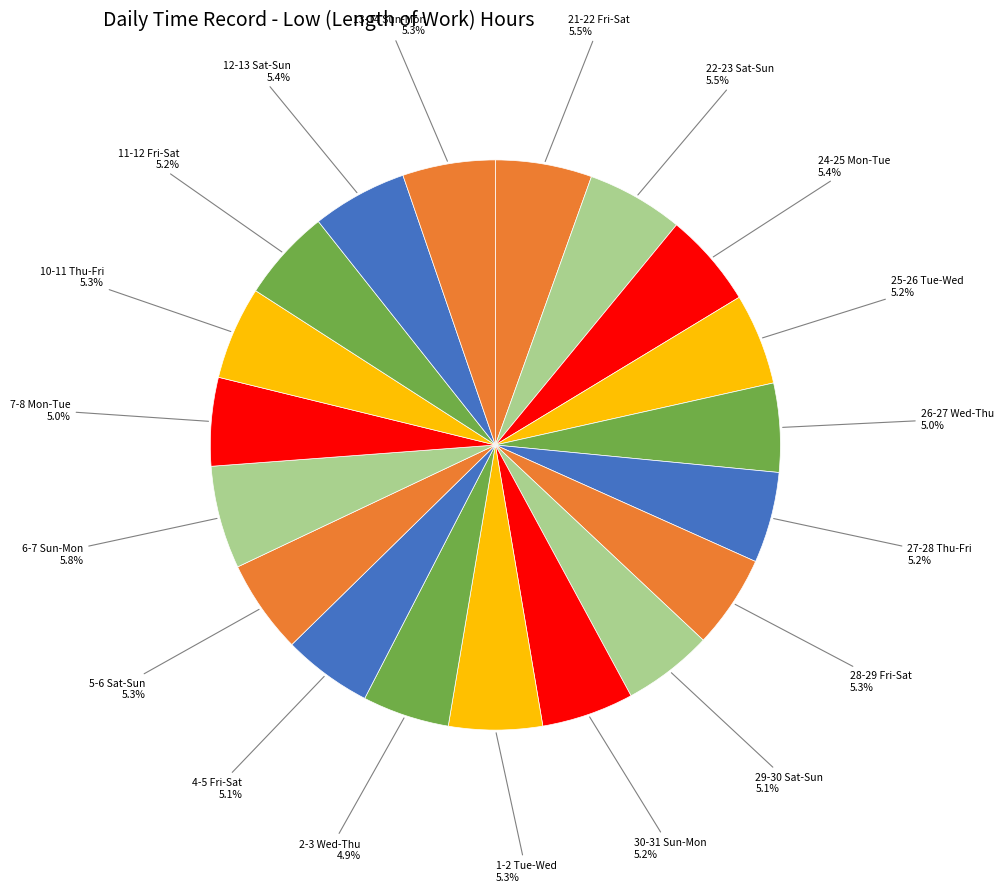

How many segments does this pie chart have?

19